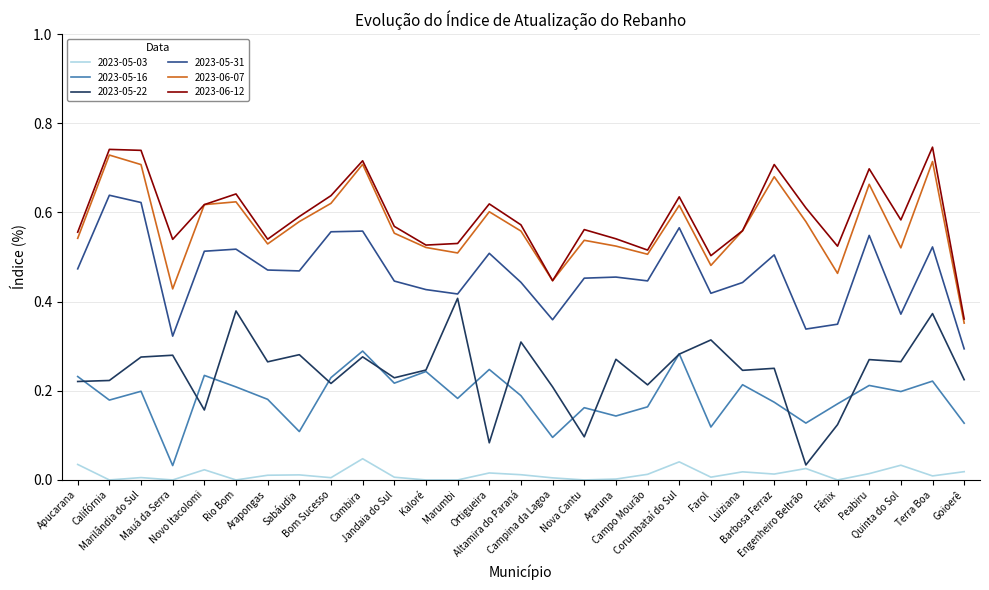

Is it true that 2023-05-22 equals 0.3 at Quinta do Sol?

True